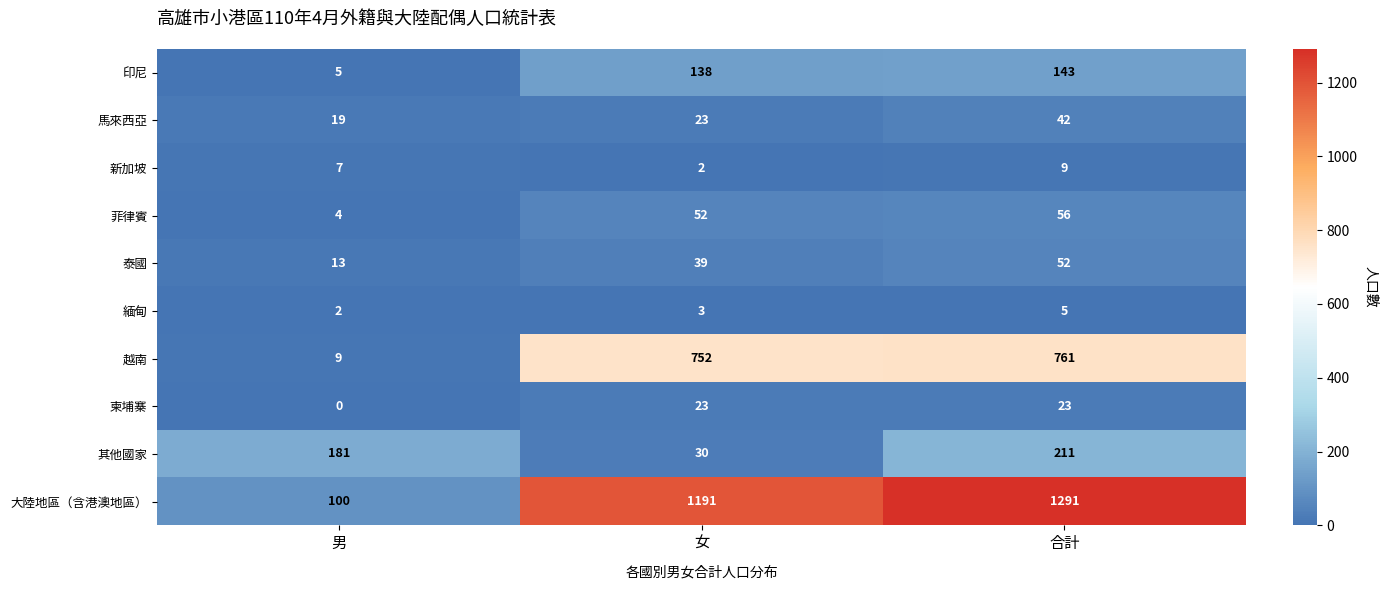

What is the approximate value of 印尼 at 合計?

143